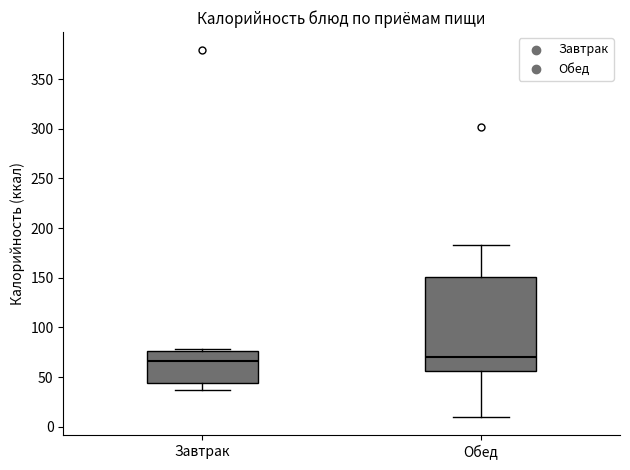

Comparing the boxes themselves (not the whiskers), which one is the tallest?

Обед